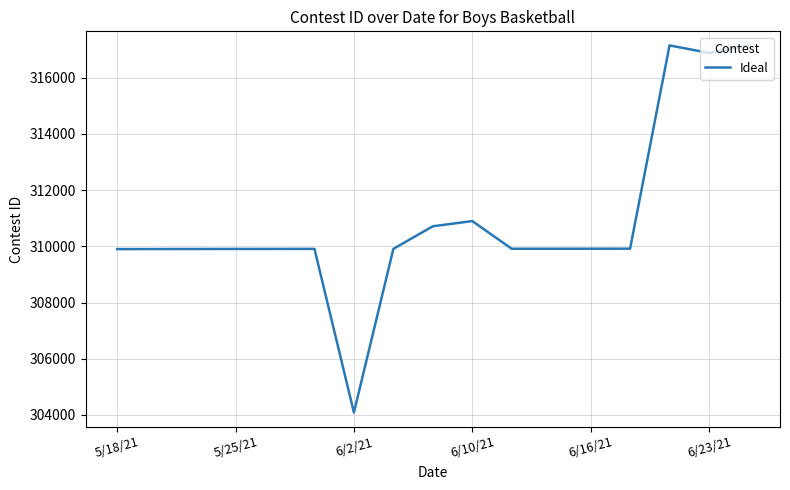

What is the maximum value shown in the chart?

317154